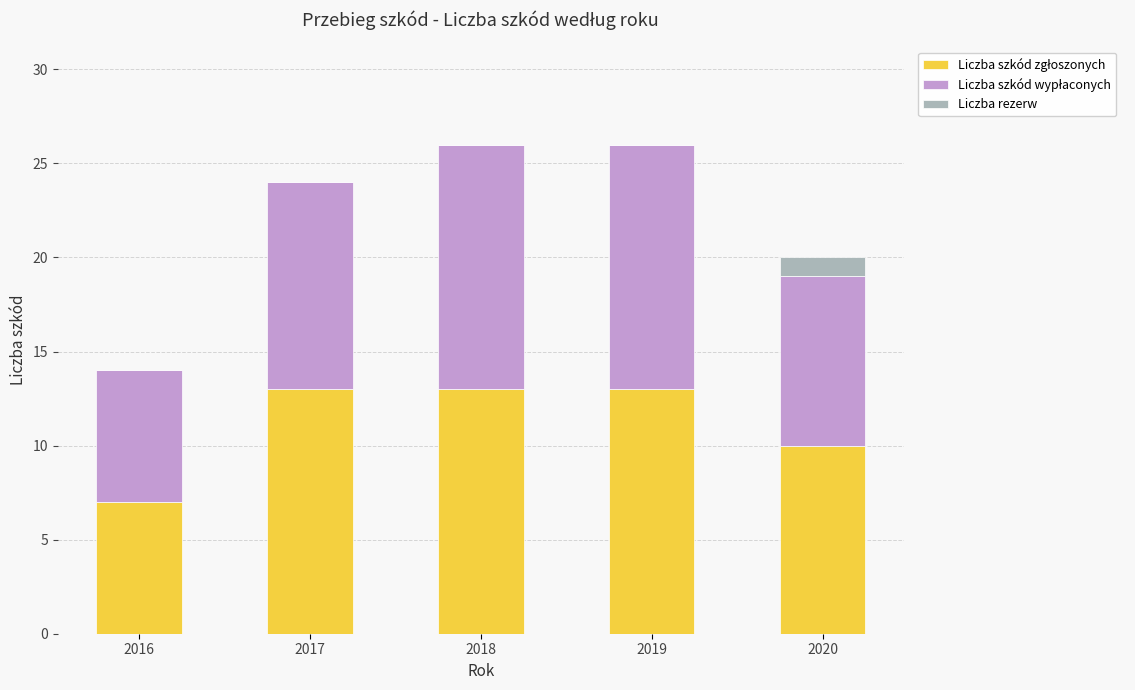

What is the total value across all series at 2019?

26